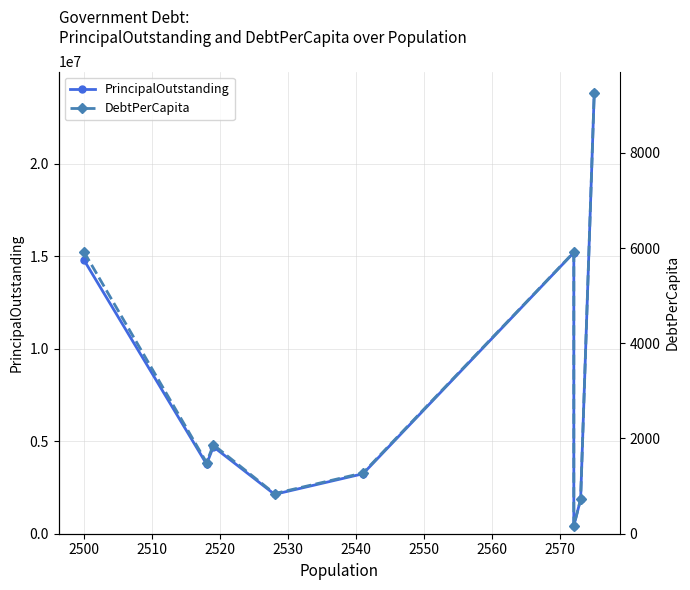

What is the minimum value for DebtPerCapita?

168.0